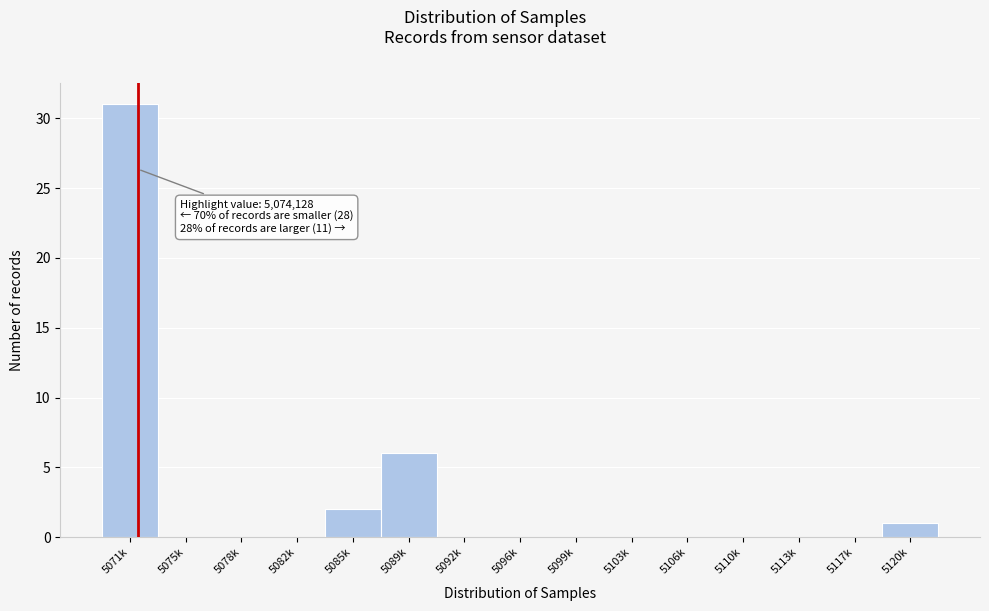

Reading right to left, list all the values displayed in this chart.

5120k=1	5117k=0	5113k=0	5110k=0	5106k=0	5103k=0	5099k=0	5096k=0	5092k=0	5089k=6	5085k=2	5082k=0	5078k=0	5075k=0	5071k=31